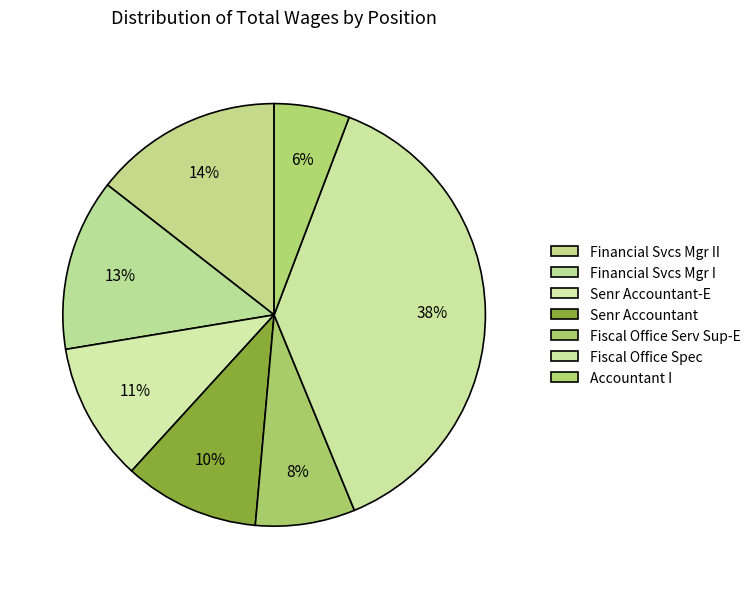

What percentage is the Financial Svcs Mgr II slice, to the nearest percent?

14%